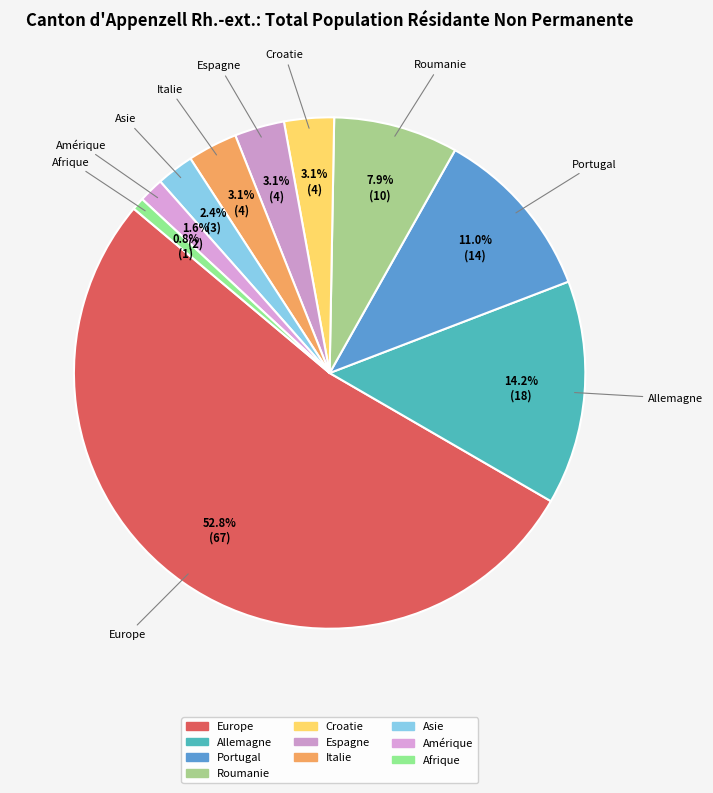

Which has a higher value, Europe or Espagne?

Europe